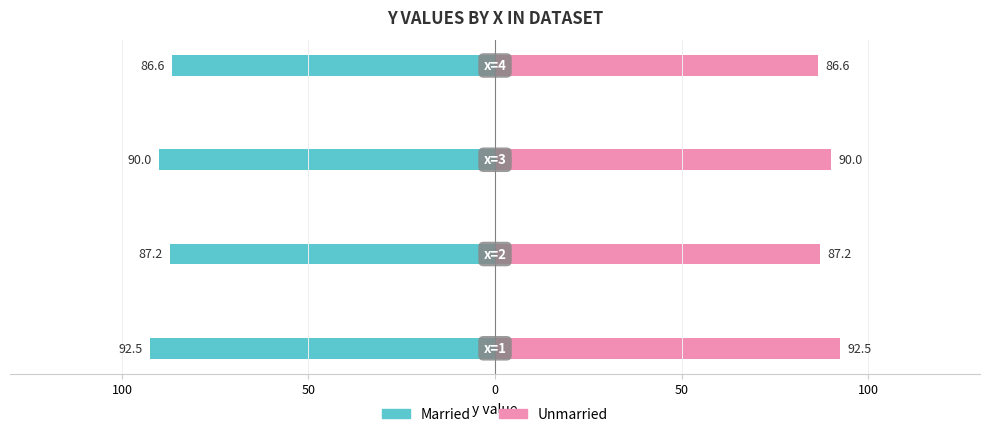

Reading right to left, what are all the values shown in this chart?

Married: 50=-86.6	0=-90.0	50=-87.2	100=-92.5
Unmarried: 50=86.6	0=90.0	50=87.2	100=92.5